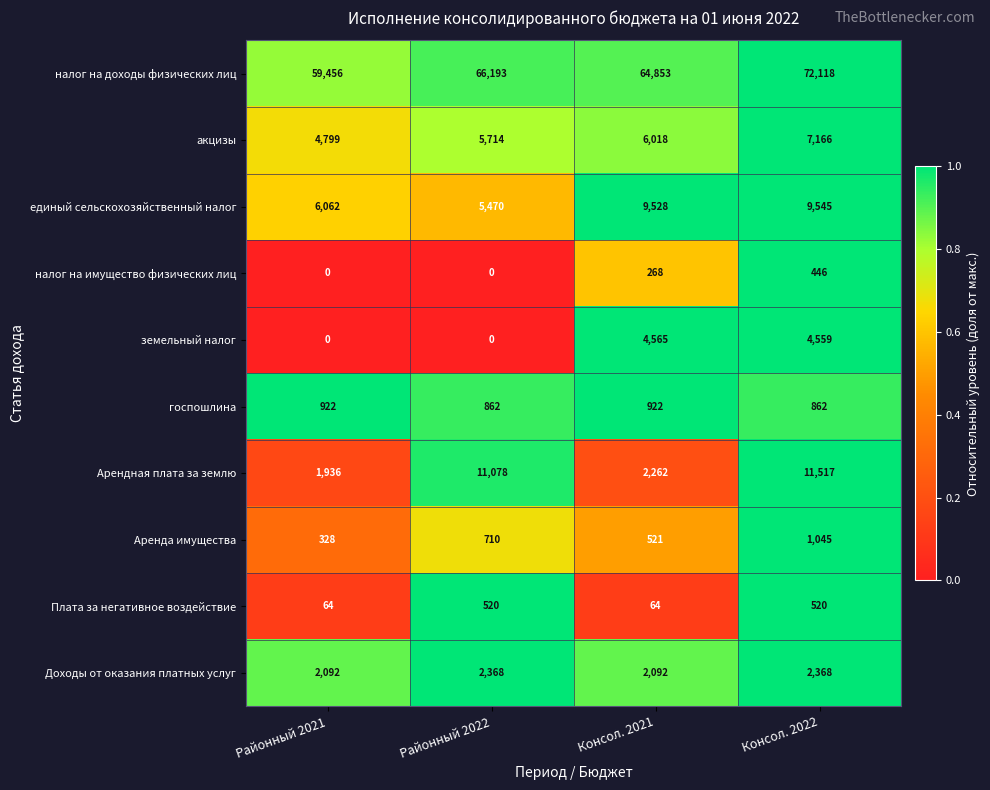

List the series in order of their peak value, highest first.

налог на доходы физических лиц, Арендная плата за землю, единый сельскохозяйственный налог, акцизы, земельный налог, Доходы от оказания платных услуг, Аренда имущества, госпошлина, Плата за негативное воздействие, налог на имущество физических лиц